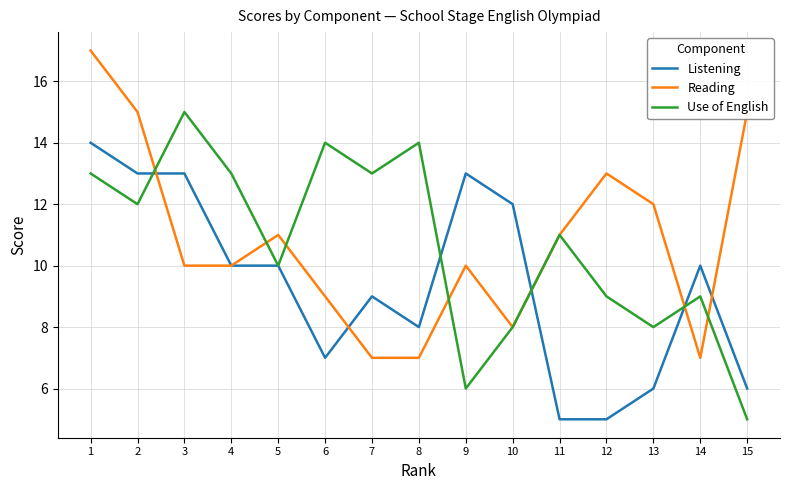

The value of Listening at 7 is 9. True or false?

True